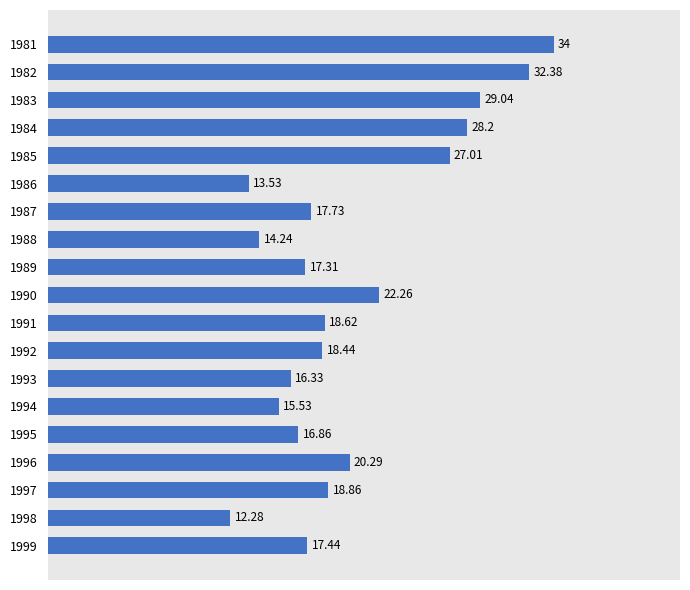

List the labels in order of value, smallest first.

1998, 1986, 1988, 1994, 1993, 1995, 1989, 1999, 1987, 1992, 1991, 1997, 1996, 1990, 1985, 1984, 1983, 1982, 1981